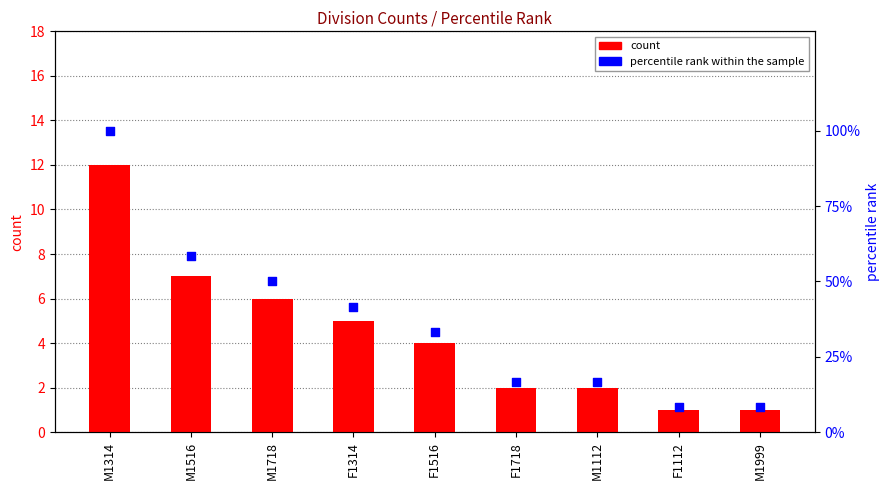

Which series contains the highest Y value?

percentile rank within the sample